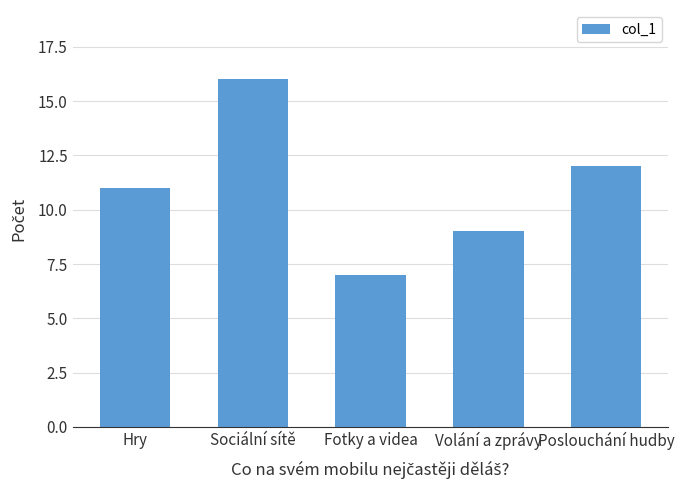

Are the bars horizontal?

No